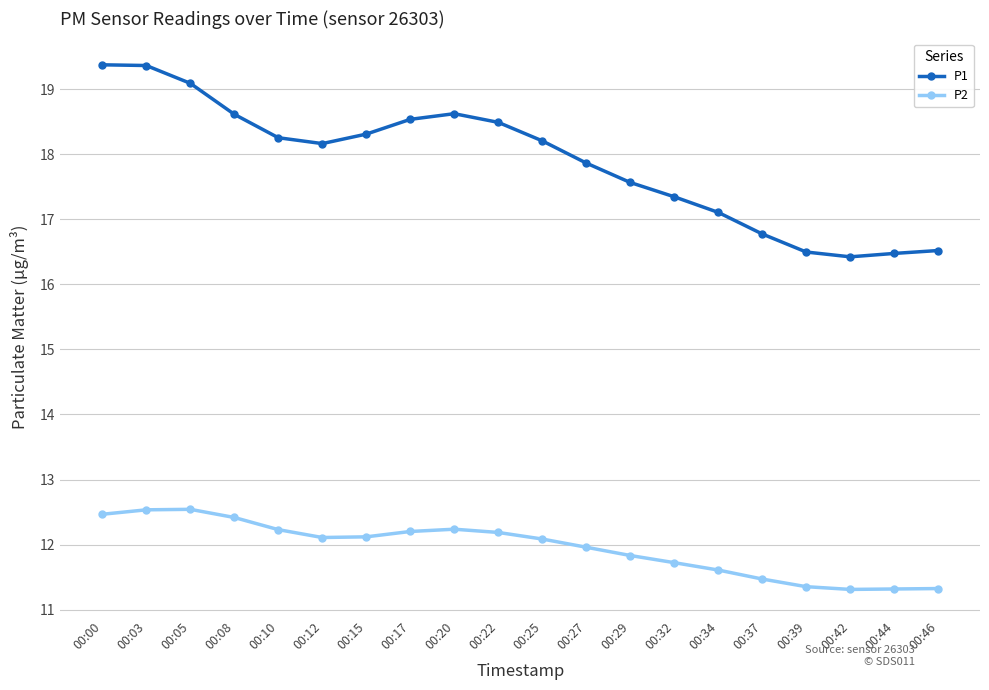

What is the value of the P2 point at the 11th from the left?

12.1